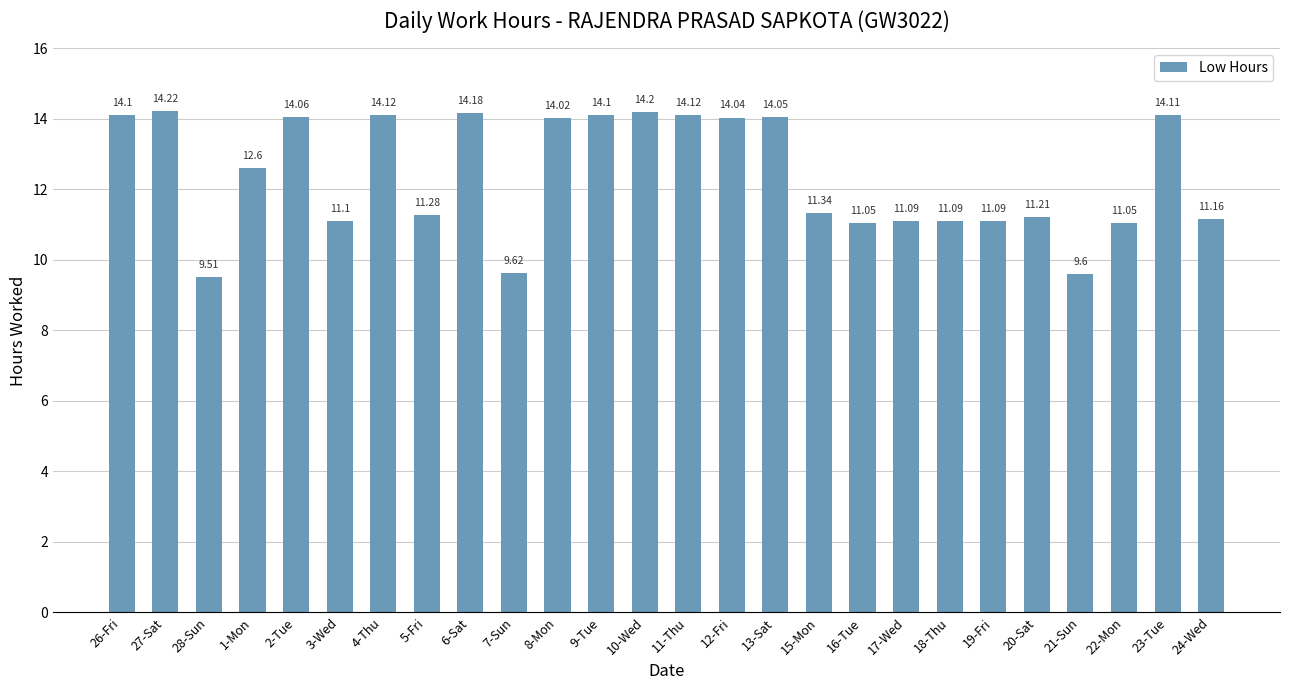

What is the difference between the maximum and minimum values?

4.7